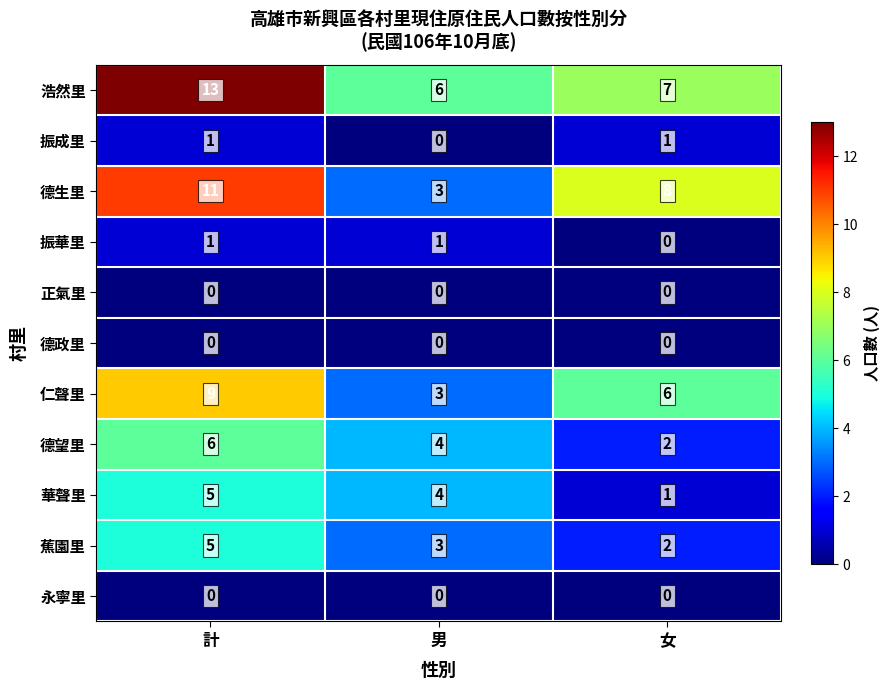

Rank the categories by 德望里 value from highest to lowest.

計, 男, 女